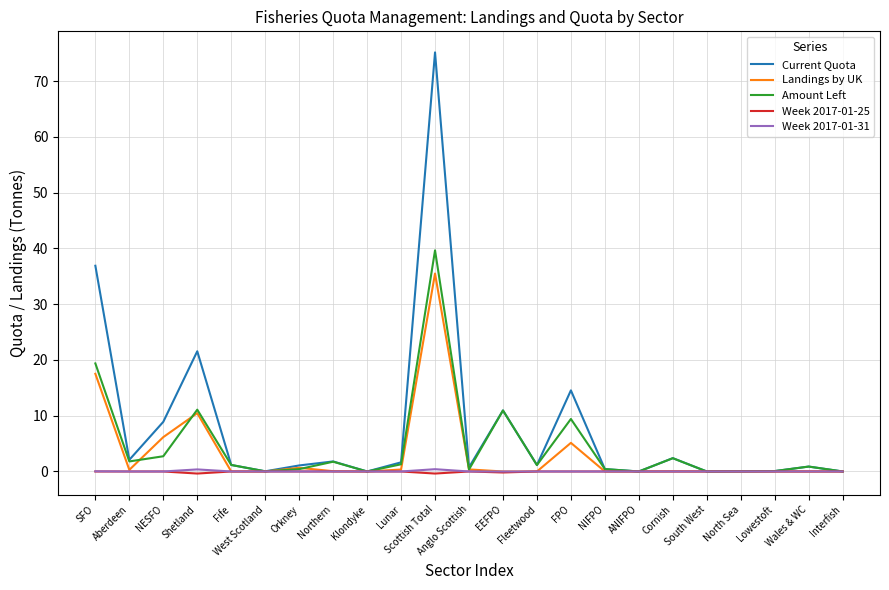

Between Shetland and Orkney, which series saw the biggest shift?

Current Quota